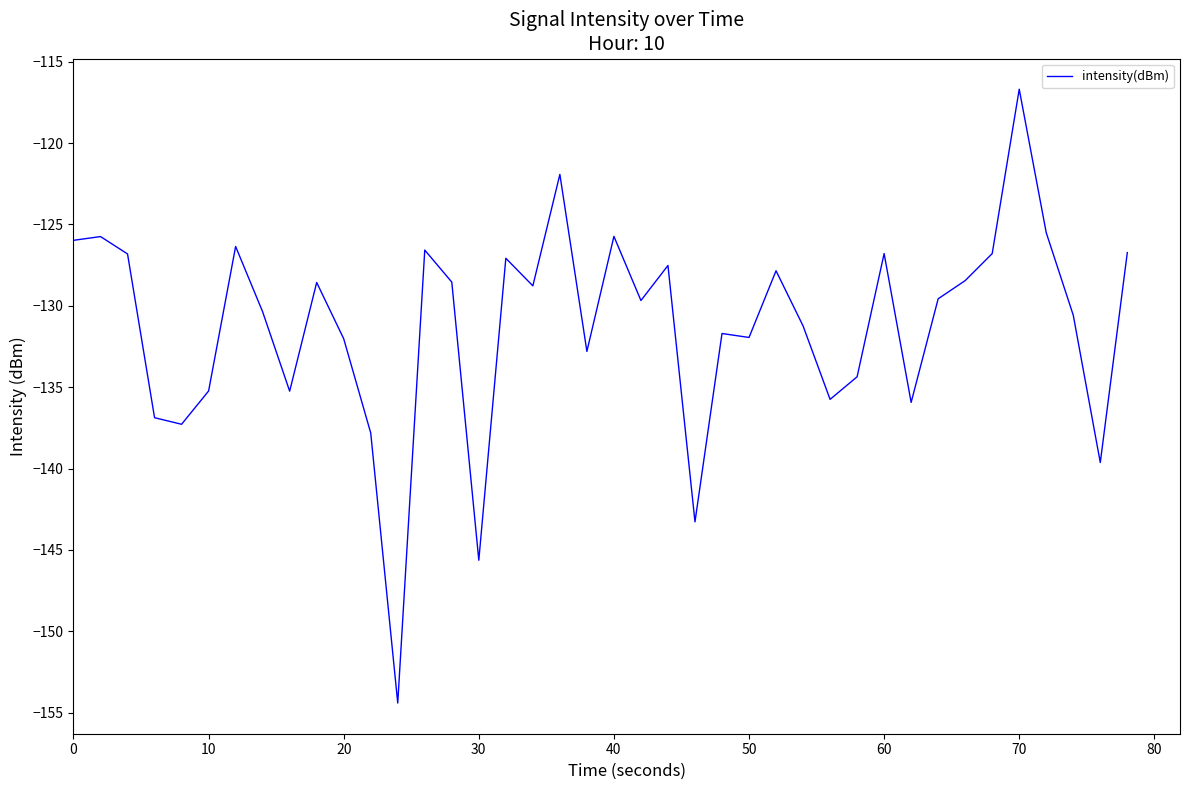

What is the minimum value shown in the chart?

-154.4